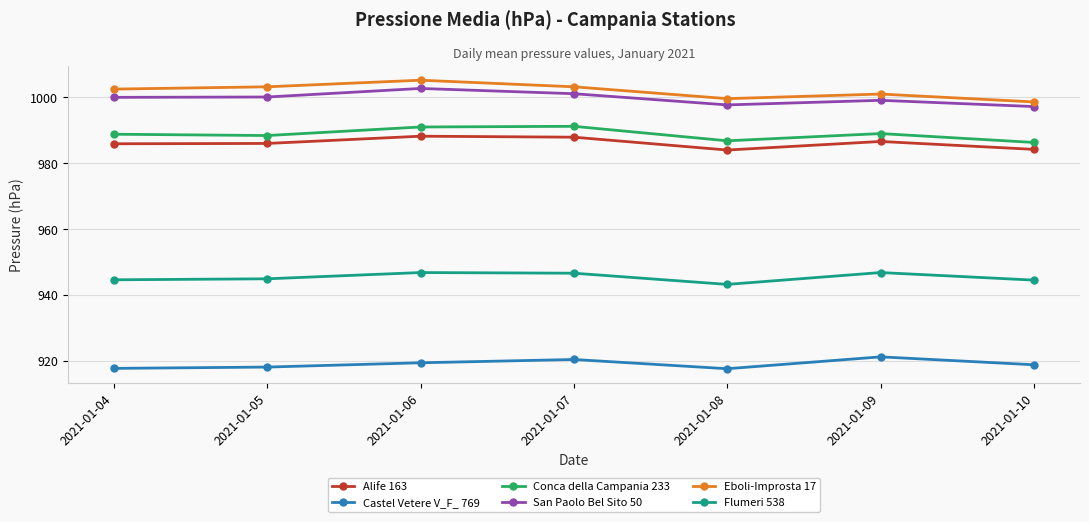

True or false: Castel Vetere V_F_ 769 and Conca della Campania 233 cross at least once.

False